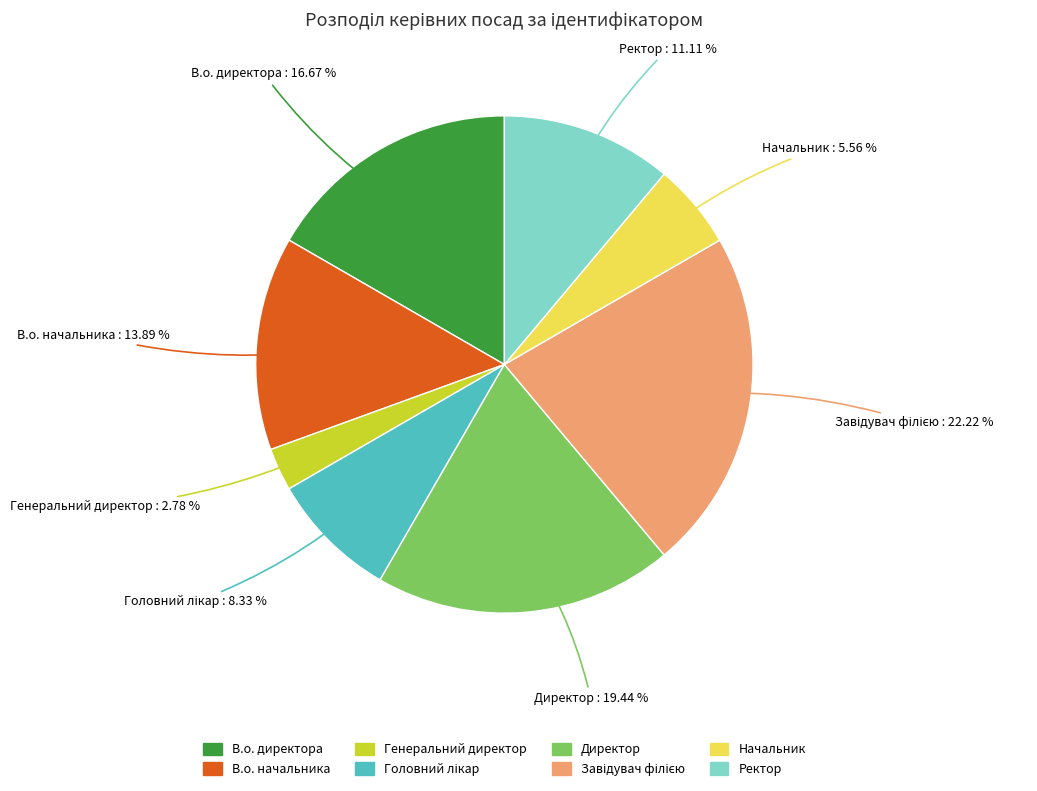

To the nearest percent, what is the difference between the largest and smallest slice percentages?

19%